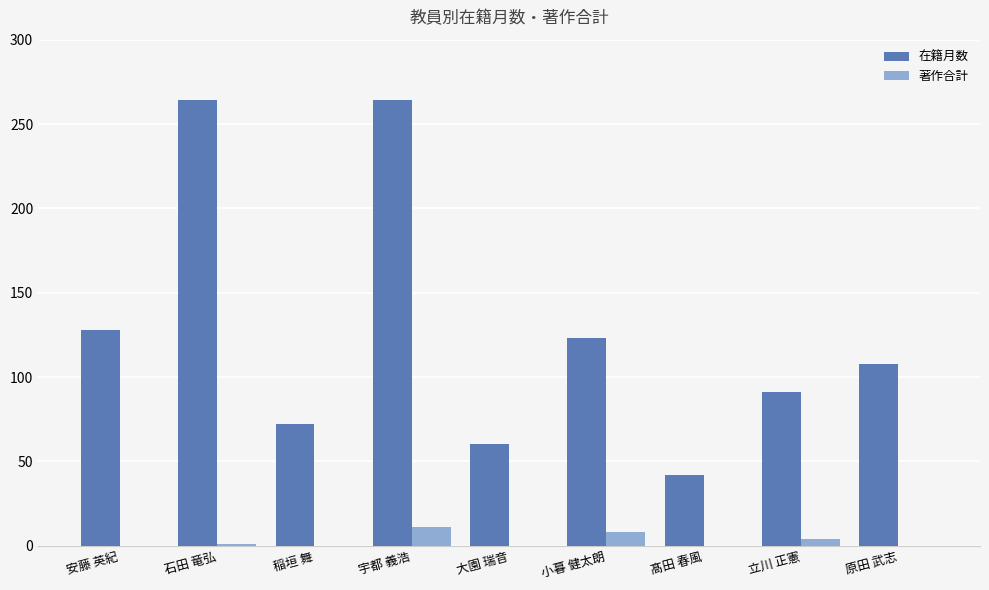

Is it true that 著作合計 equals 0 at 稲垣 舞?

True